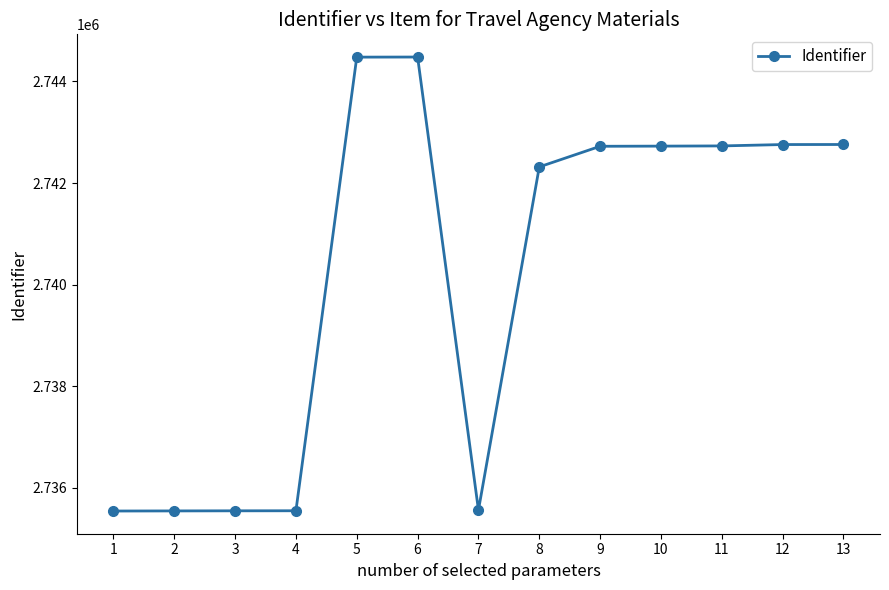

Where does the data first go above 2742723?

5